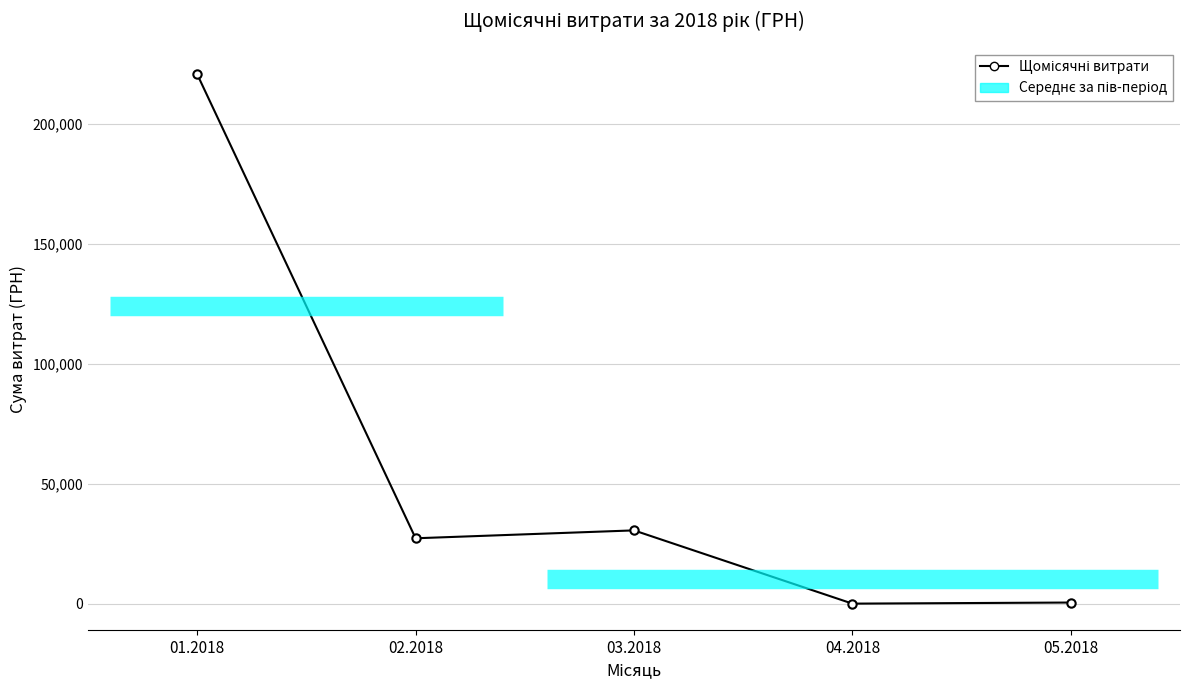

Reading right to left, list all the values displayed in this chart.

456.3	0.0	30522.9	27234.7	220584.7